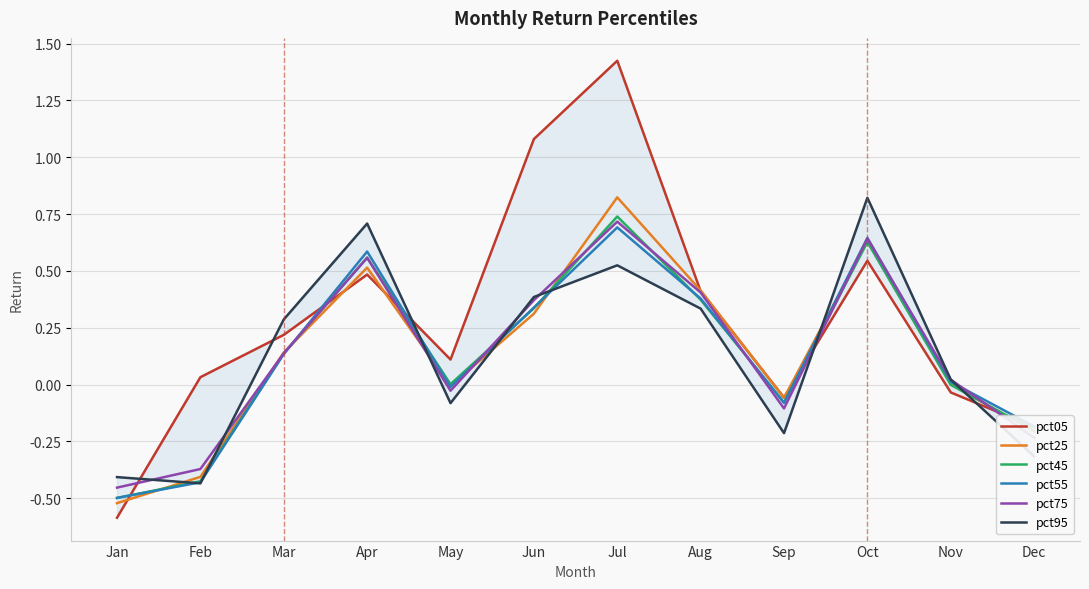

What is the value of the pct05 point at the 7th from the left?

1.4